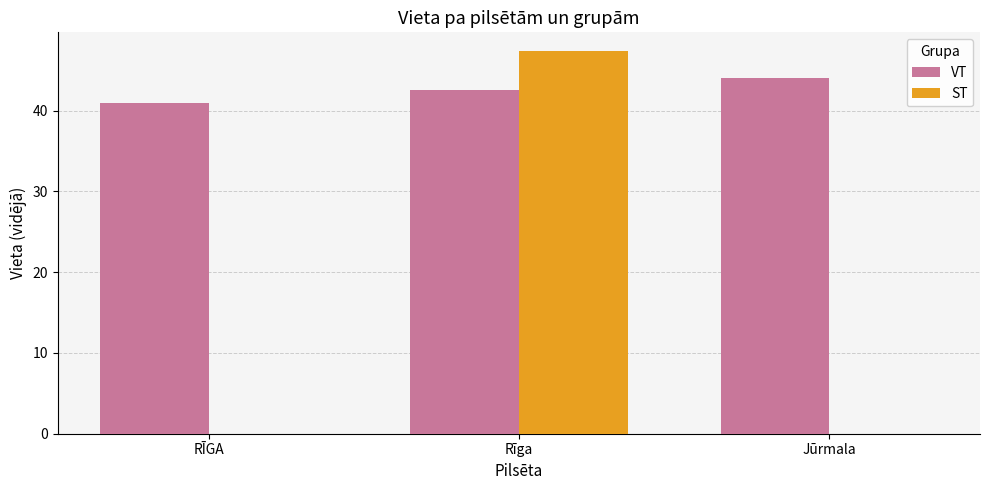

Between RĪGA and Rīga, which series saw the biggest shift?

ST